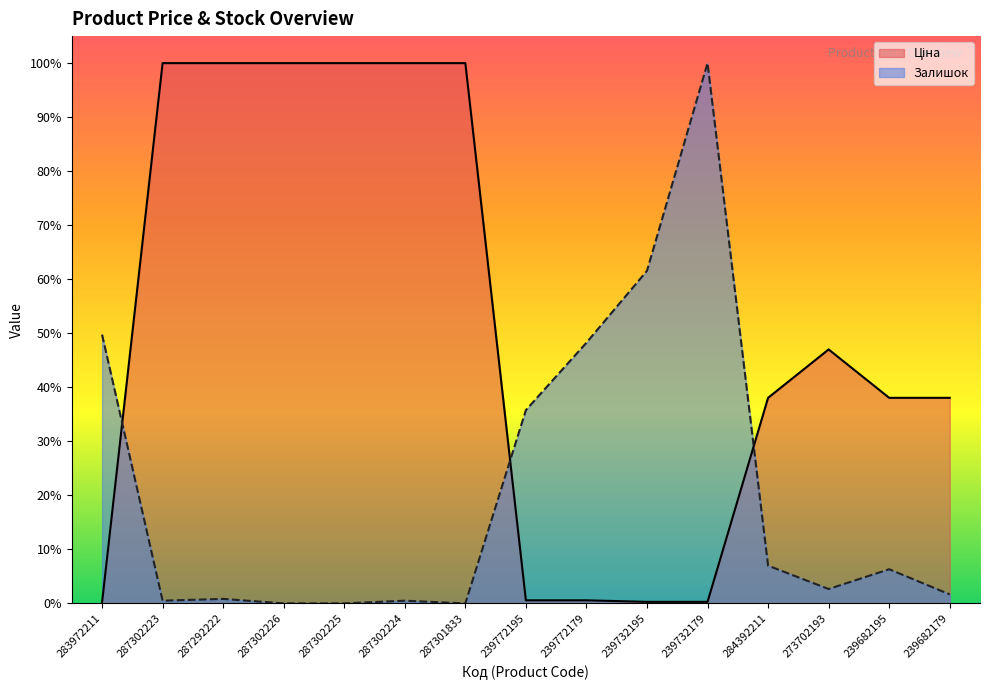

What is the difference between the second highest and second lowest values in the Залишок series?

0.6